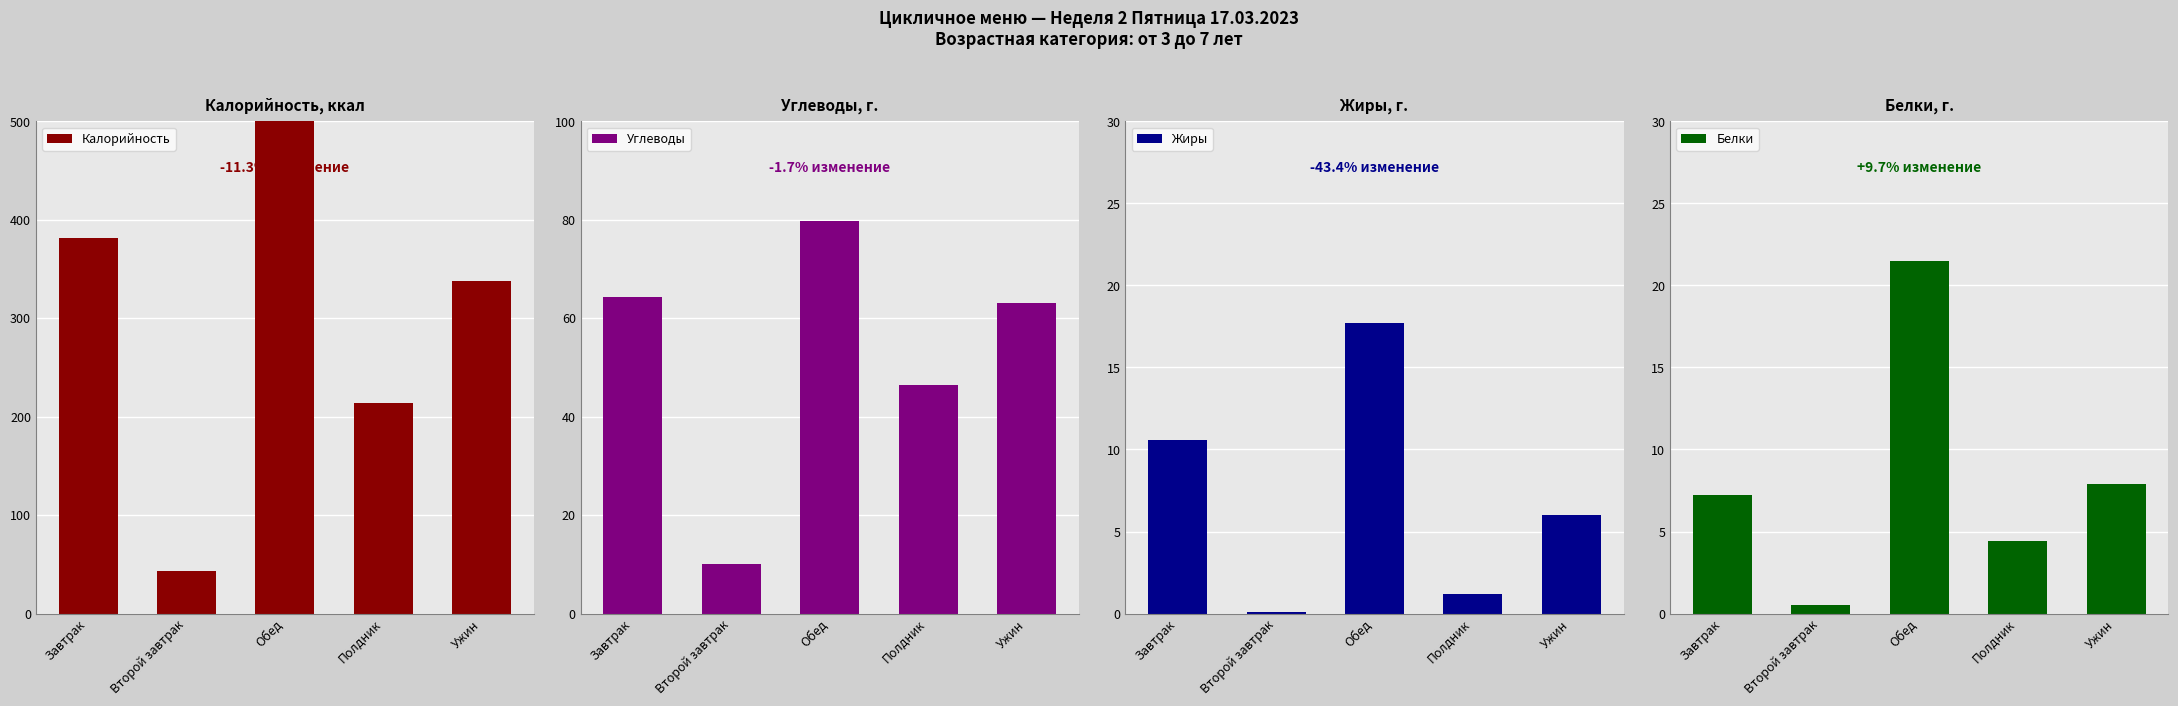

How many distinct data groups are displayed?

4